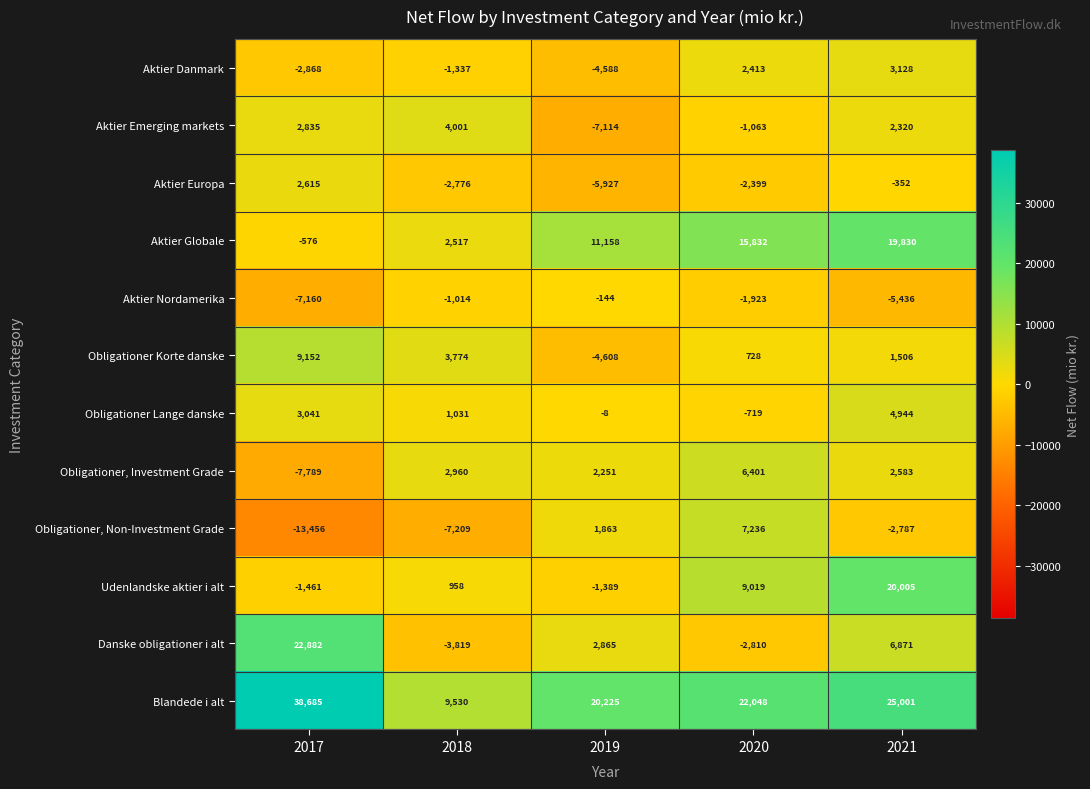

The value of Obligationer Lange danske at 2017 is 3041. True or false?

True